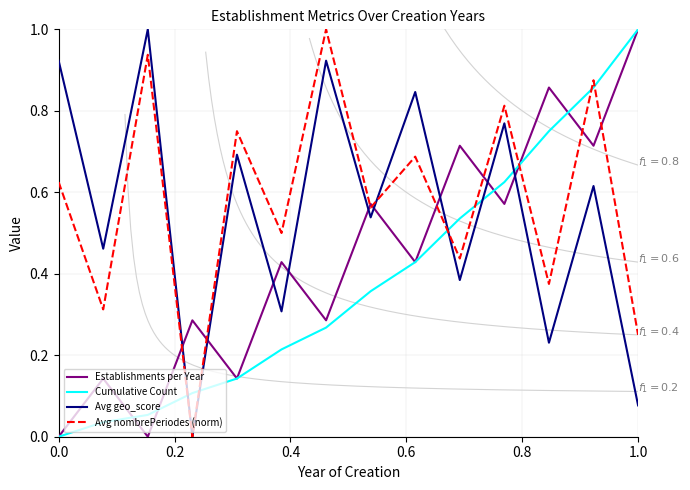

Does the chart display data point markers on the line(s)?

No